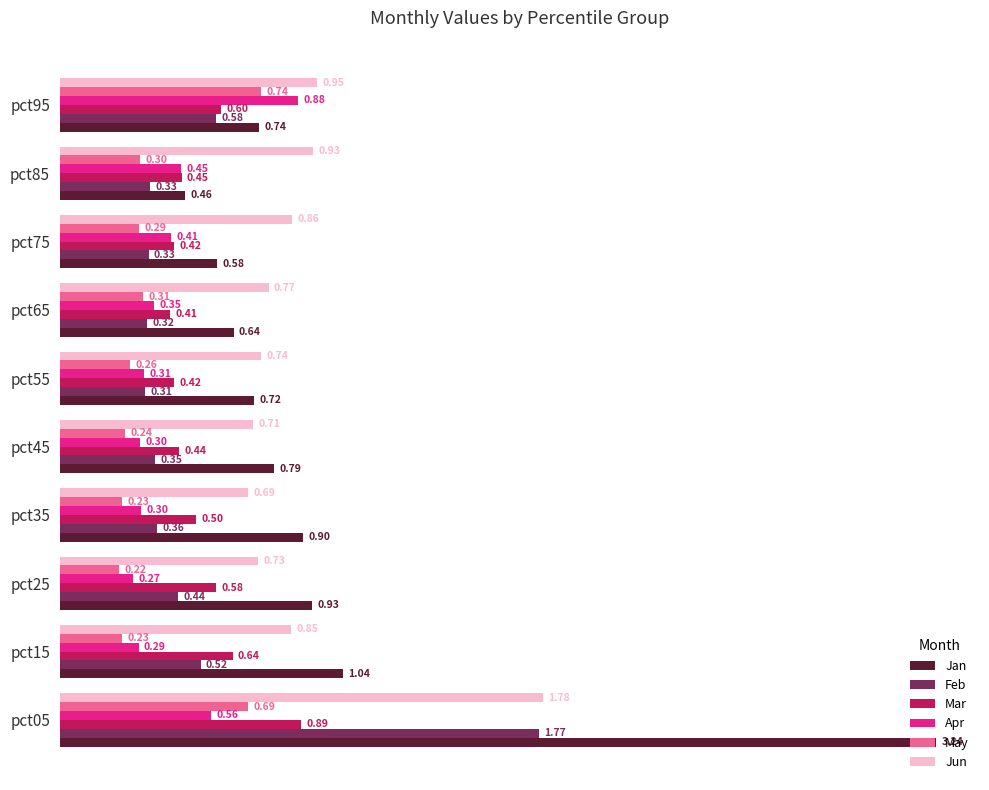

What is the sum of the Mar values at pct45 and pct75?

0.9